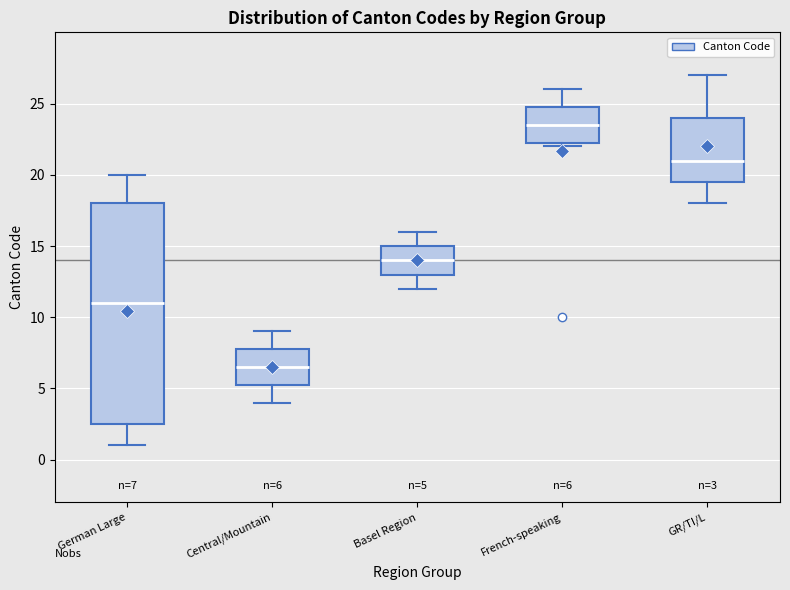

Which box has the lowest median line?

Central/Mountain